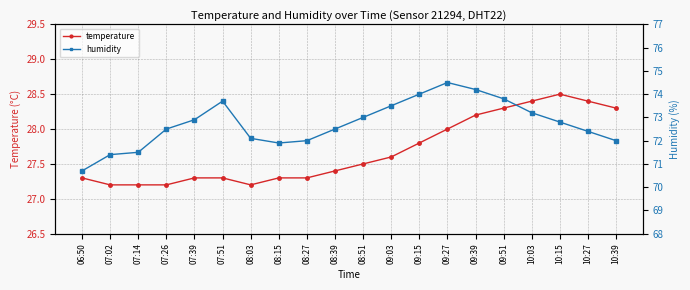

The value of humidity at 08:03 is 114.3. True or false?

False